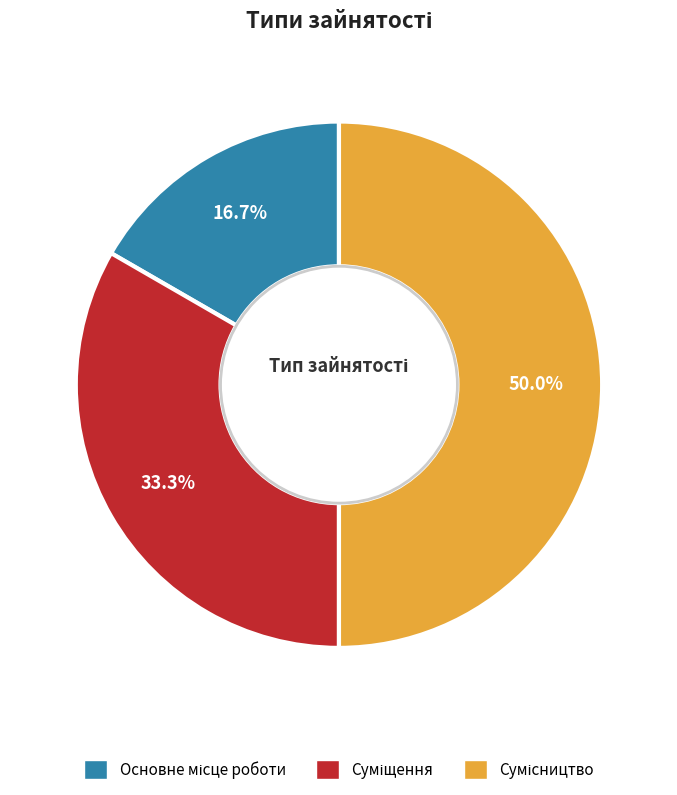

Between Суміщення and Основне місце роботи, which is larger?

Суміщення